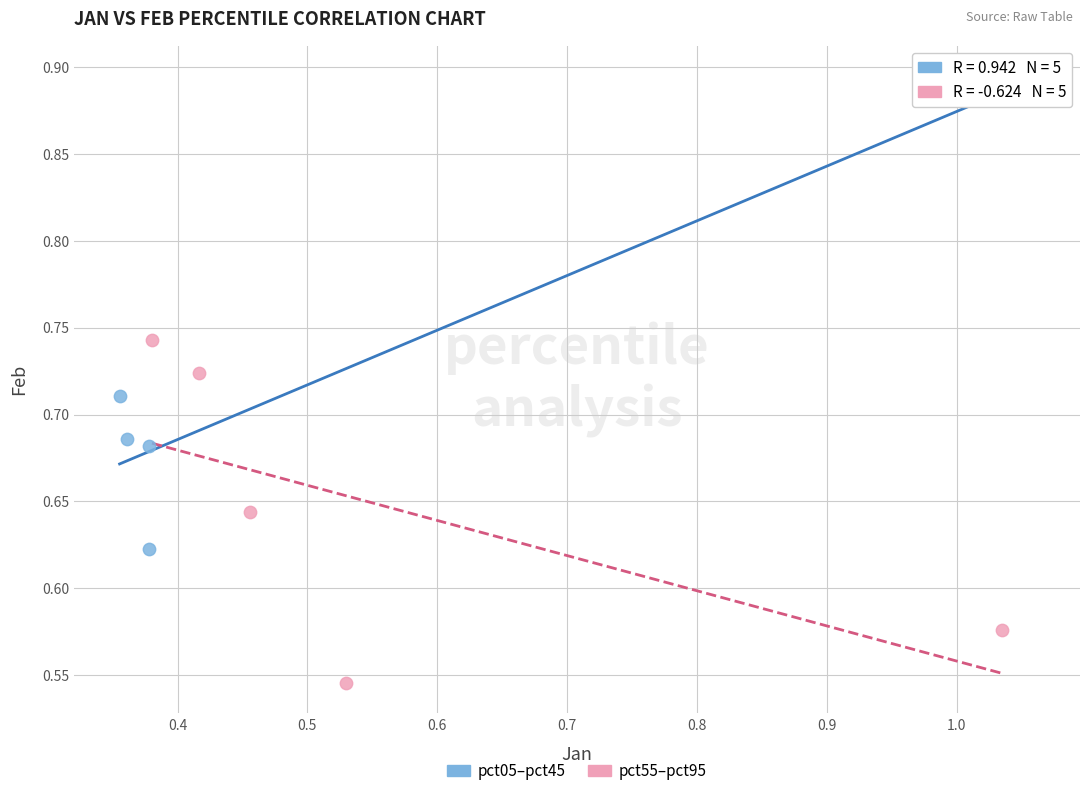

What are all the series names shown in the legend?

pct05–pct45, pct55–pct95